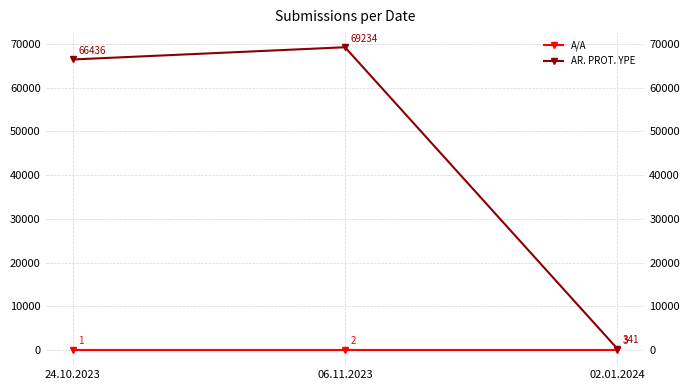

What is the difference between the maximum and minimum values in the A/A series?

2